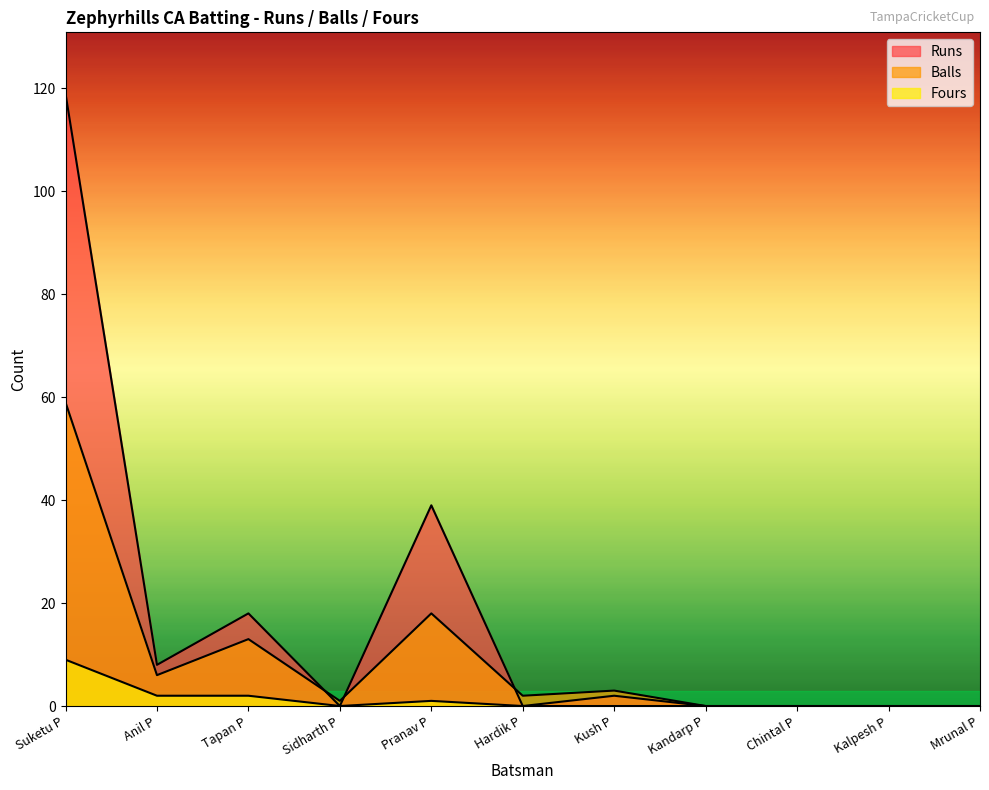

Where is the first local maximum for Balls?

Tapan P